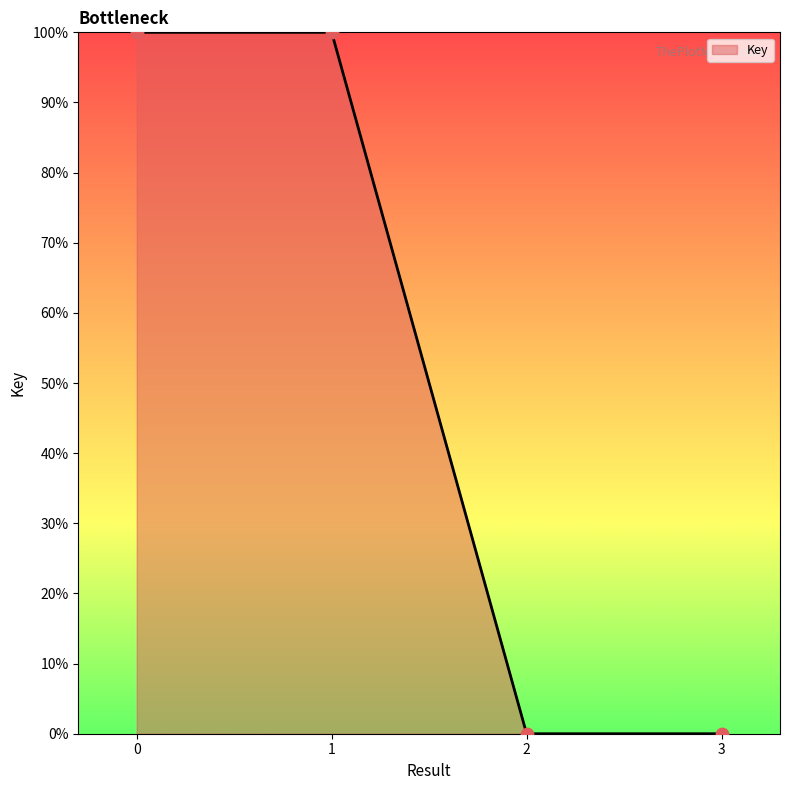

What is the change in value from 0 to 2?

-100